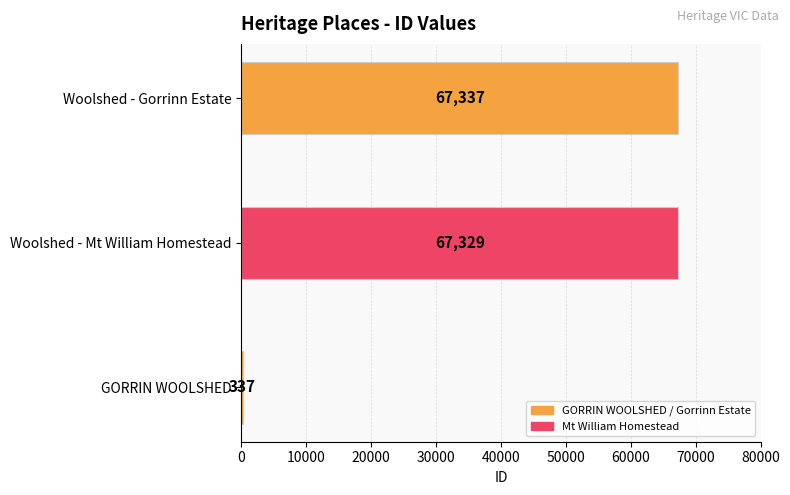

Rank the categories by value from lowest to highest.

GORRIN WOOLSHED, Woolshed - Mt William Homestead, Woolshed - Gorrinn Estate